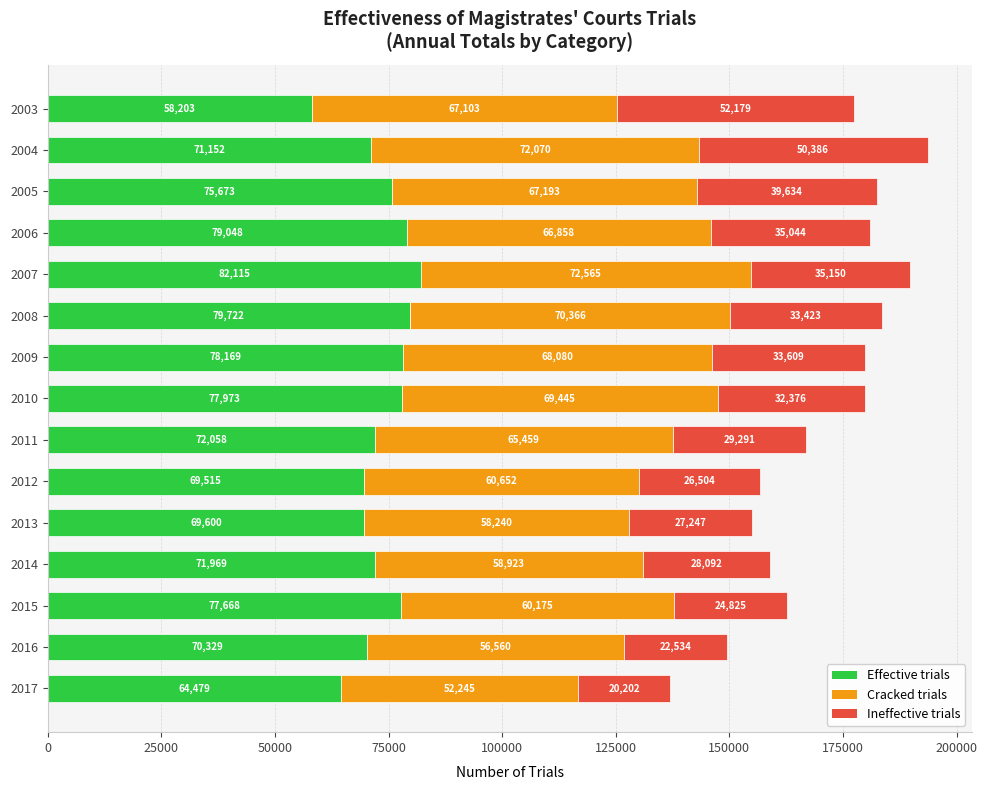

Is it true that Effective trials equals 95679 at 2011?

False